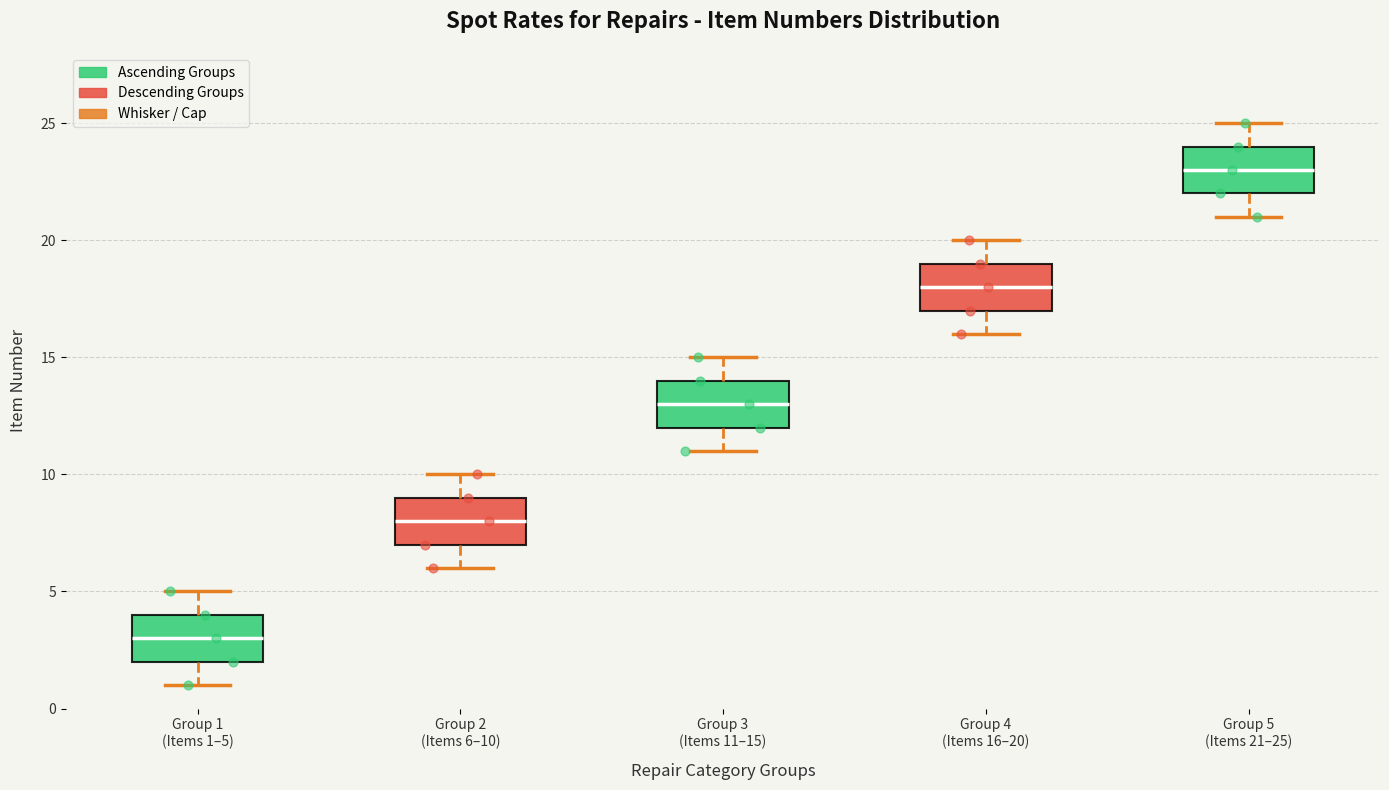

Which box has the lowest median line?

Group 1 (Items 1–5)